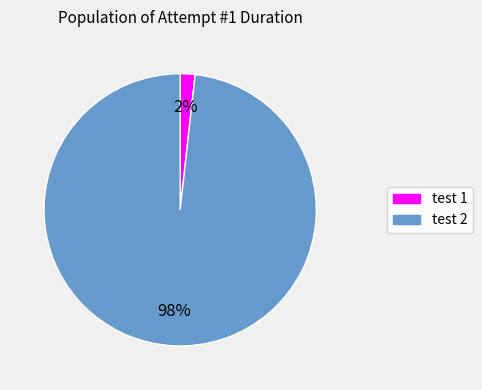

What is the largest slice in the pie chart?

test 2